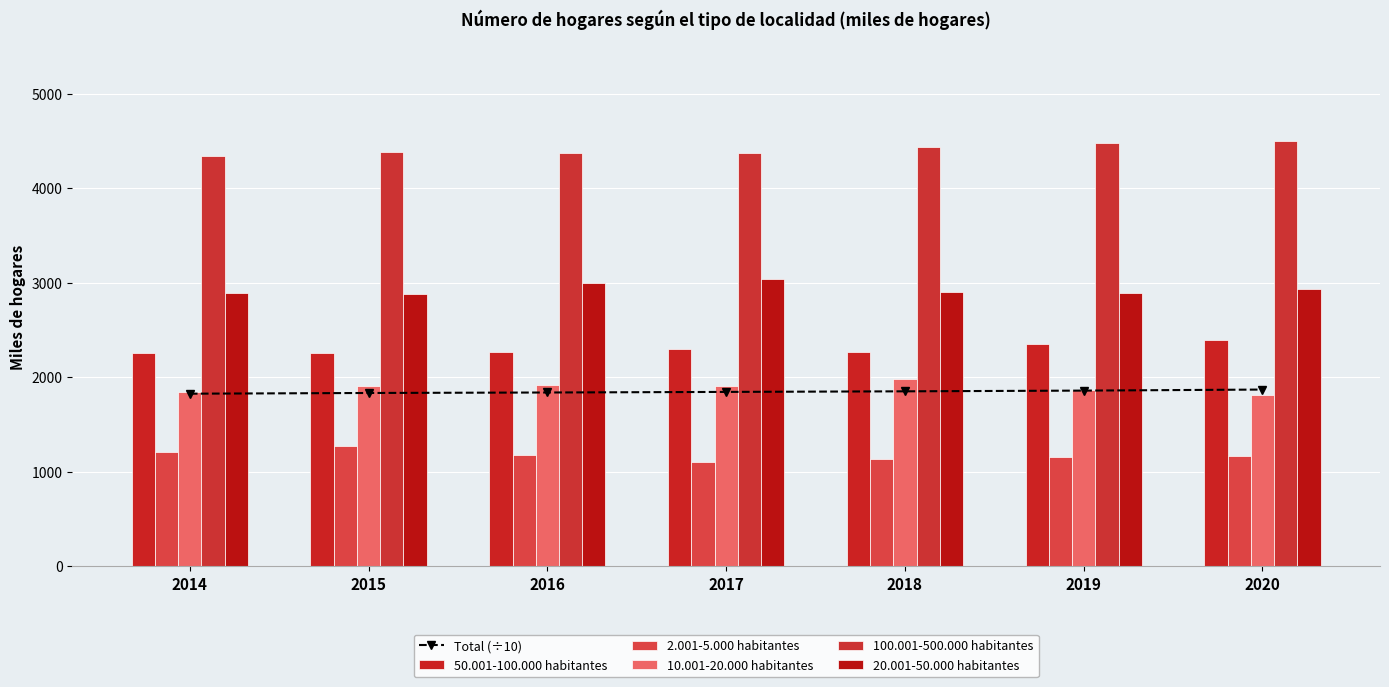

What are all the series names shown in the legend?

Total (÷10), 50.001-100.000 habitantes, 2.001-5.000 habitantes, 10.001-20.000 habitantes, 100.001-500.000 habitantes, 20.001-50.000 habitantes